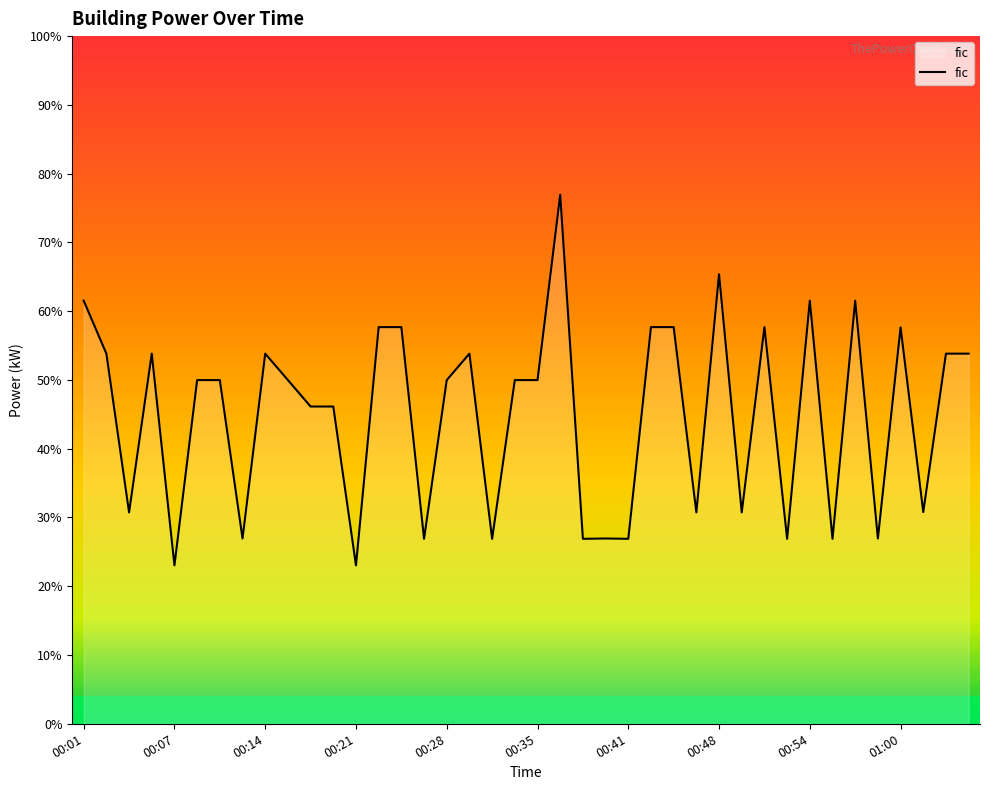

Does the chart have visible grid lines?

No